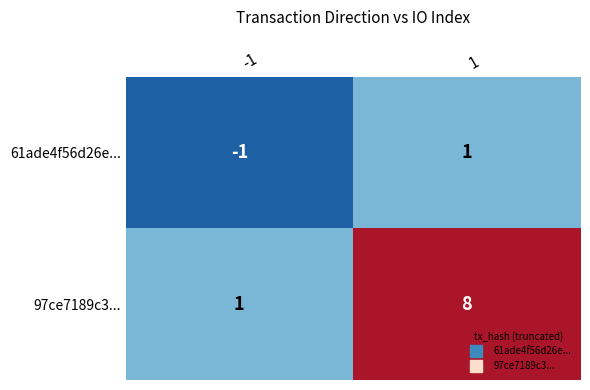

Which series has the largest total across all categories?

97ce7189c3...